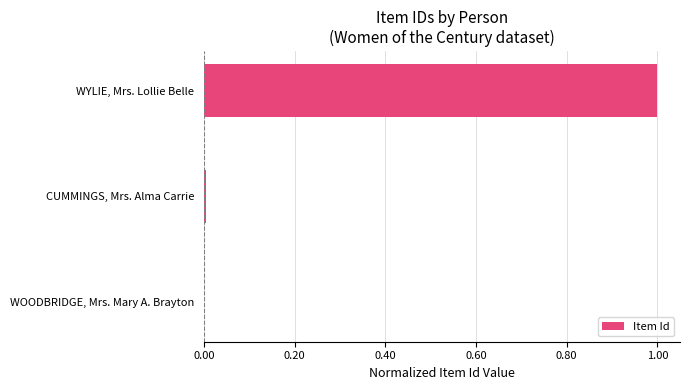

What is the sum of all values?

1.0